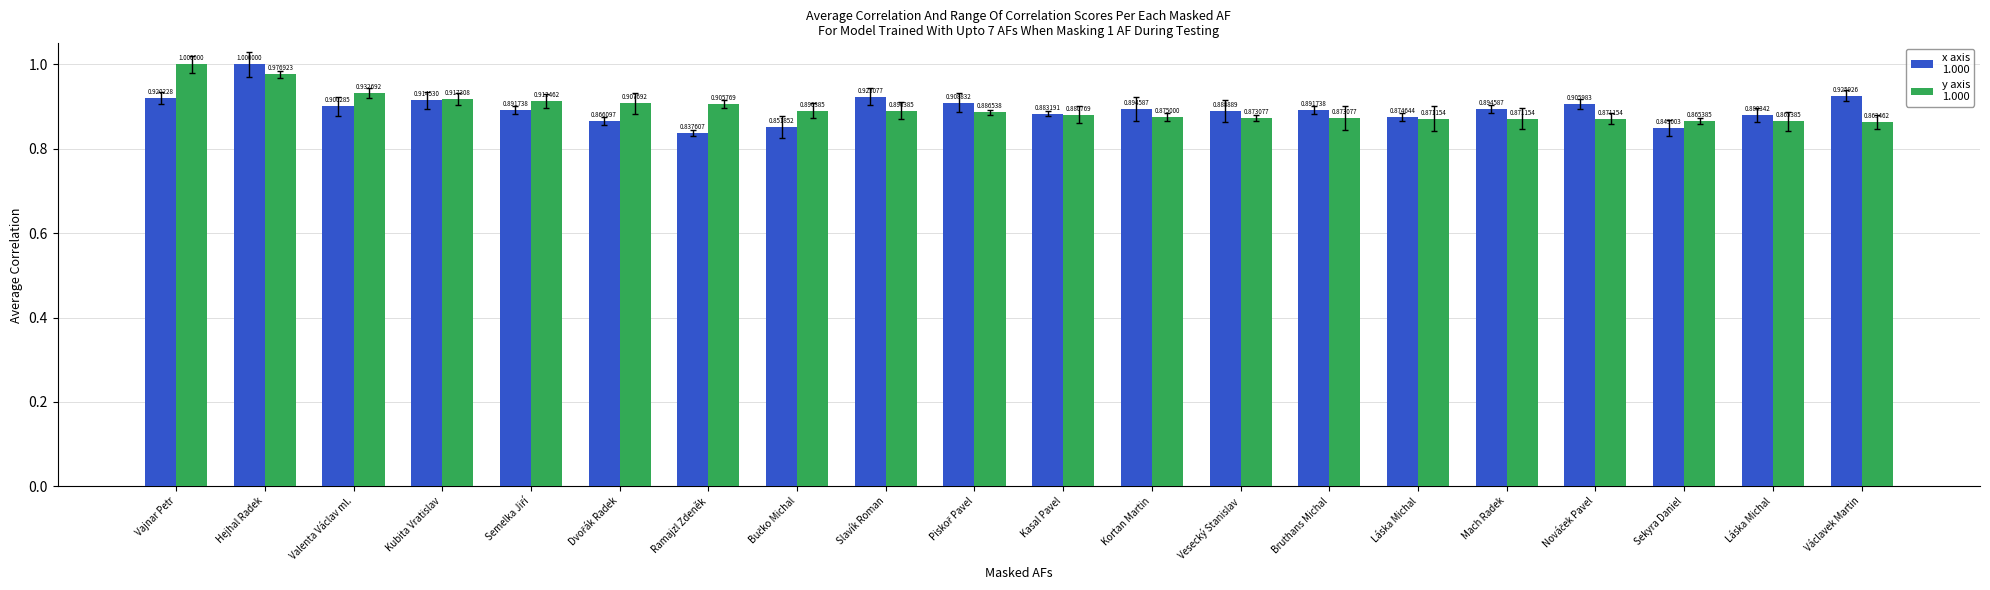

How many bars are there in total?

40